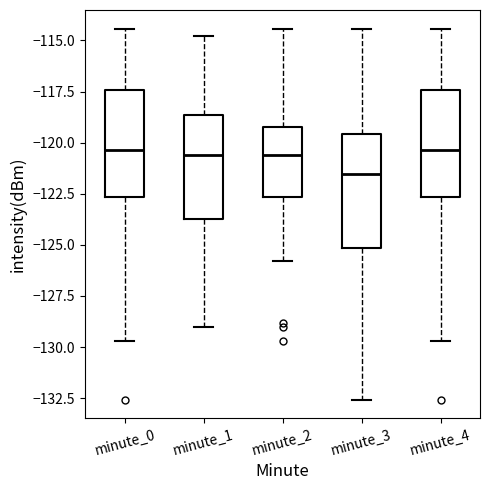

Reading left to right, transcribe this box plot: for each box, give where its median line is, the range the box spans, and where its two whiskers end, as read against the y-axis. The values are not printed on the chart, so give them approximately, as read against the axis.

minute_0: median -120.5, box -122.5 to -117.5, whiskers -129.5 to -114.5
minute_1: median -120.5, box -123.5 to -118.5, whiskers -129.0 to -115.0
minute_2: median -120.5, box -122.5 to -119.5, whiskers -126.0 to -114.5
minute_3: median -121.5, box -125.0 to -119.5, whiskers -132.5 to -114.5
minute_4: median -120.5, box -122.5 to -117.5, whiskers -129.5 to -114.5